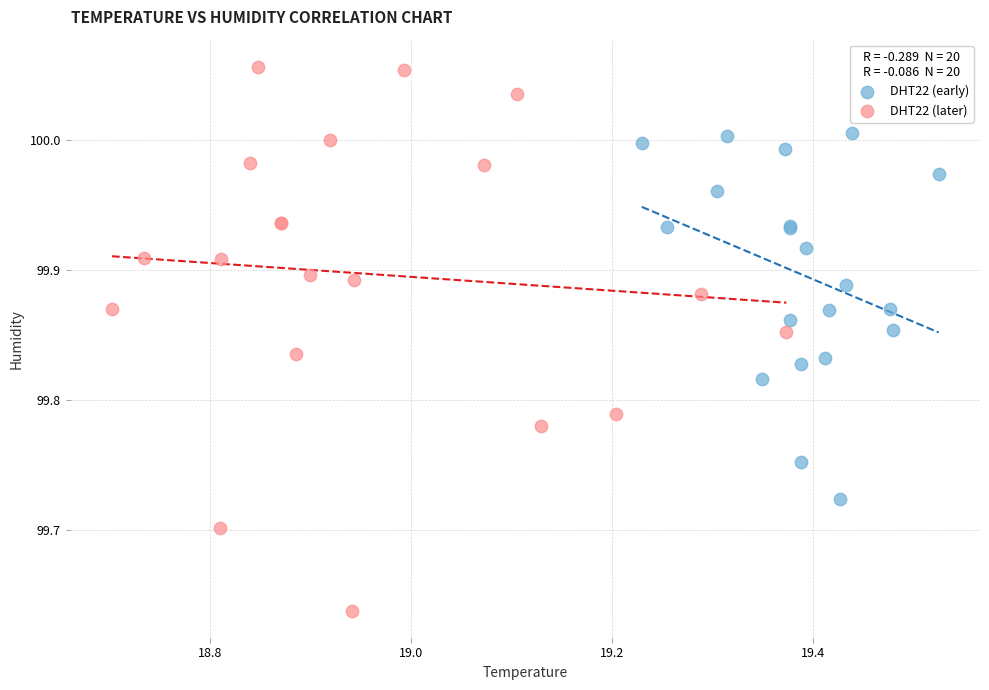

Which series has the largest Y range (max minus min)?

DHT22 (later)